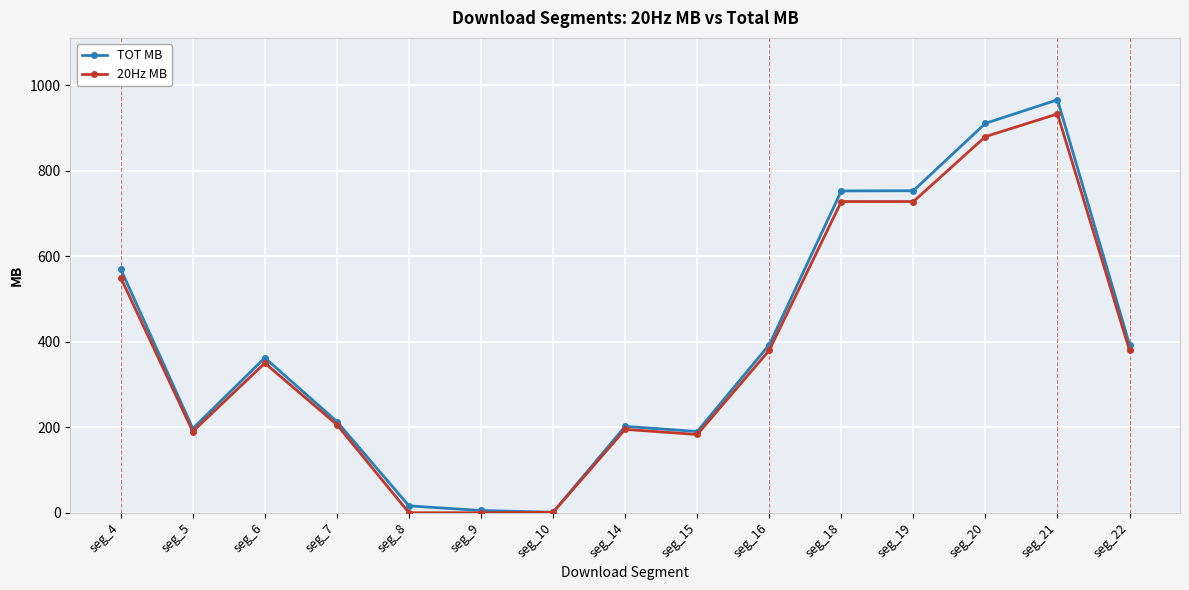

The 20Hz MB series shows 299.7 at seg_4. True or false?

False